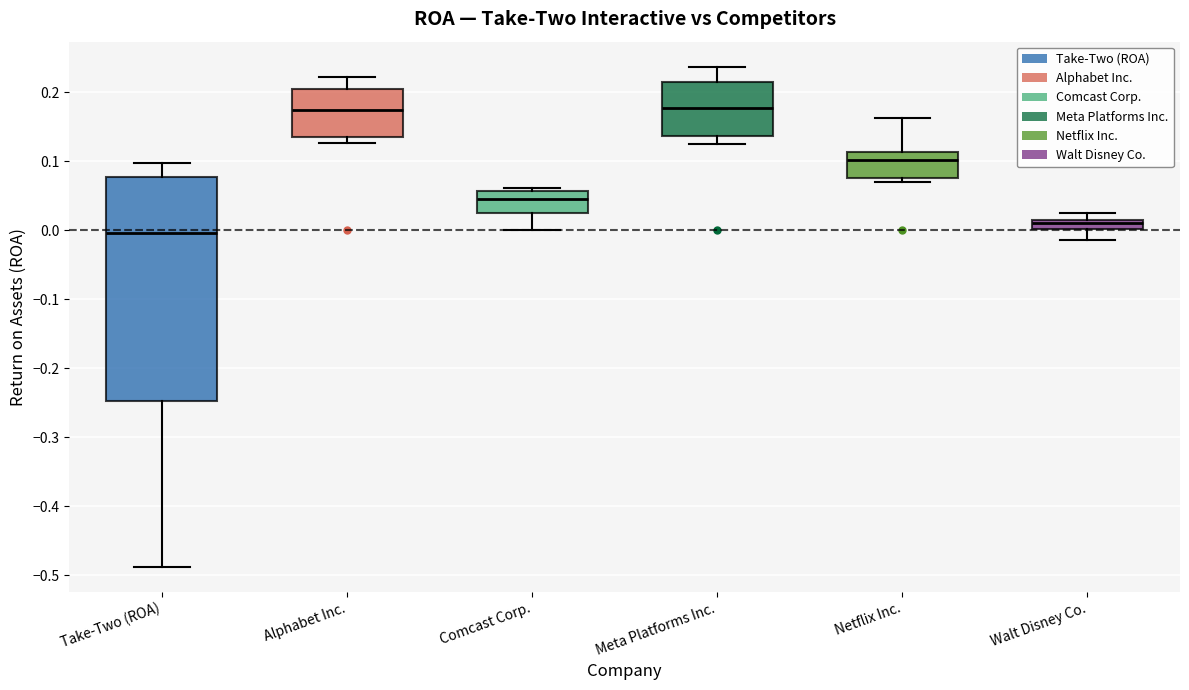

Where does the upper whisker of the box for Take-Two (ROA) end on the y-axis? The values are not printed on the chart, so give them approximately, as read against the axis.

0.10